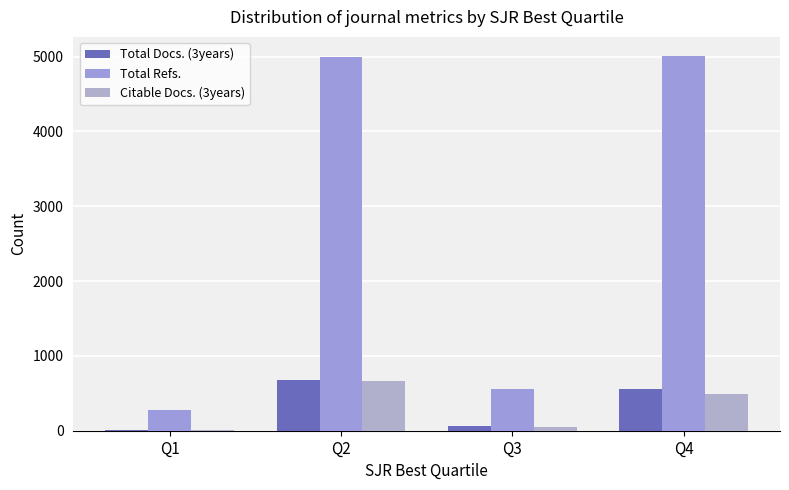

Are the bars horizontal?

No